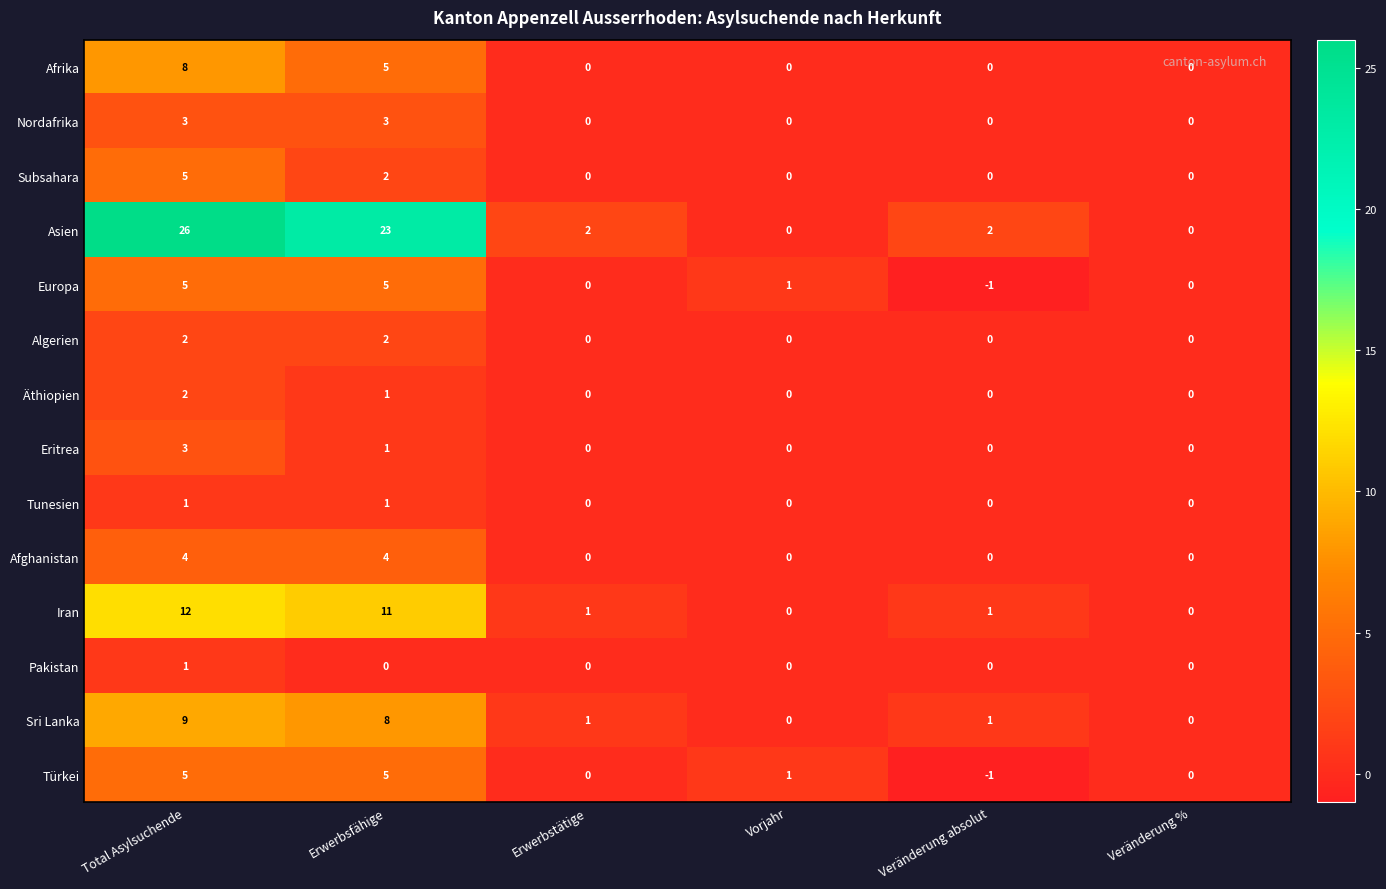

The value of Subsahara at Veränderung % is 3. True or false?

False